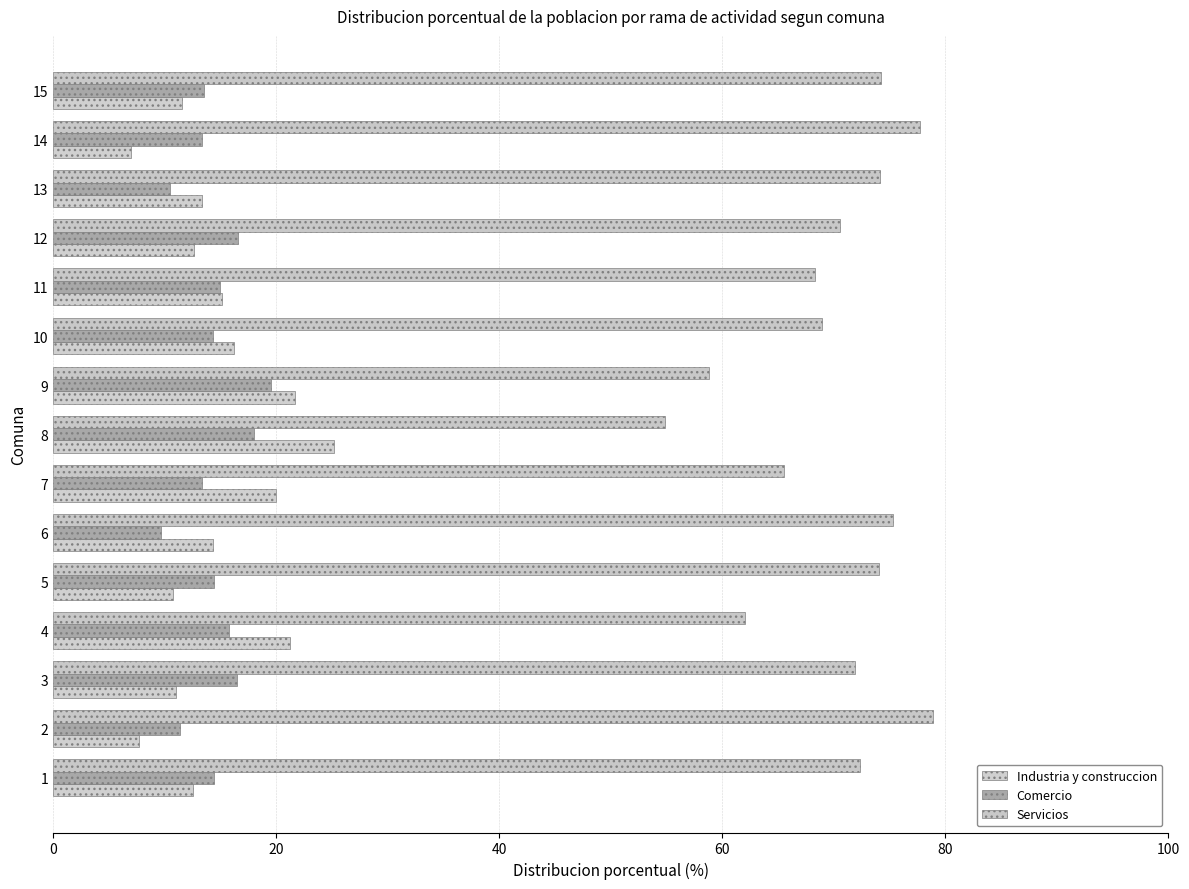

What is the highest value of the Industria y construccion series?

25.2